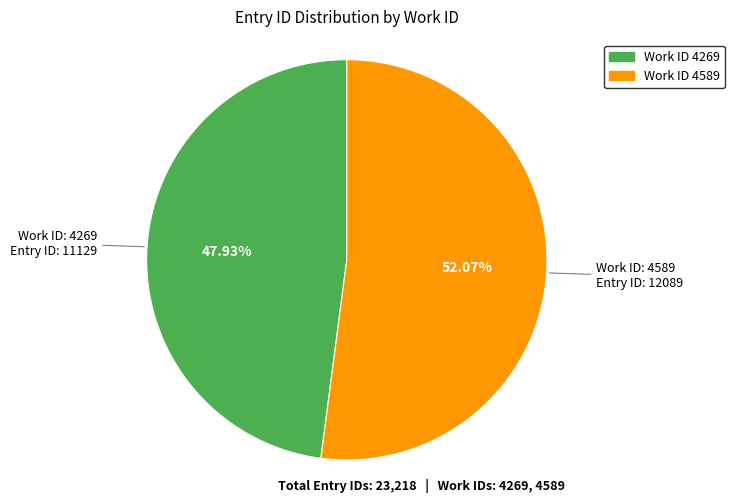

To the nearest percent, what is the average slice percentage?

50%